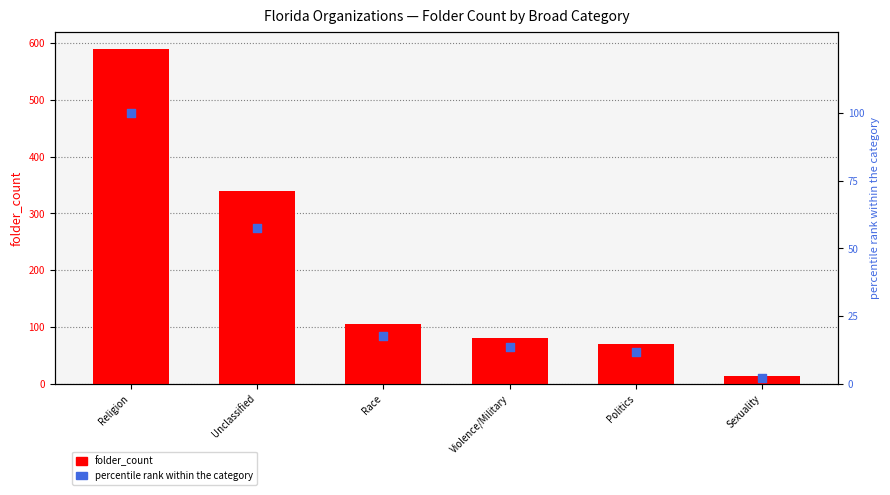

At which category is the sum across all series the highest?

Religion